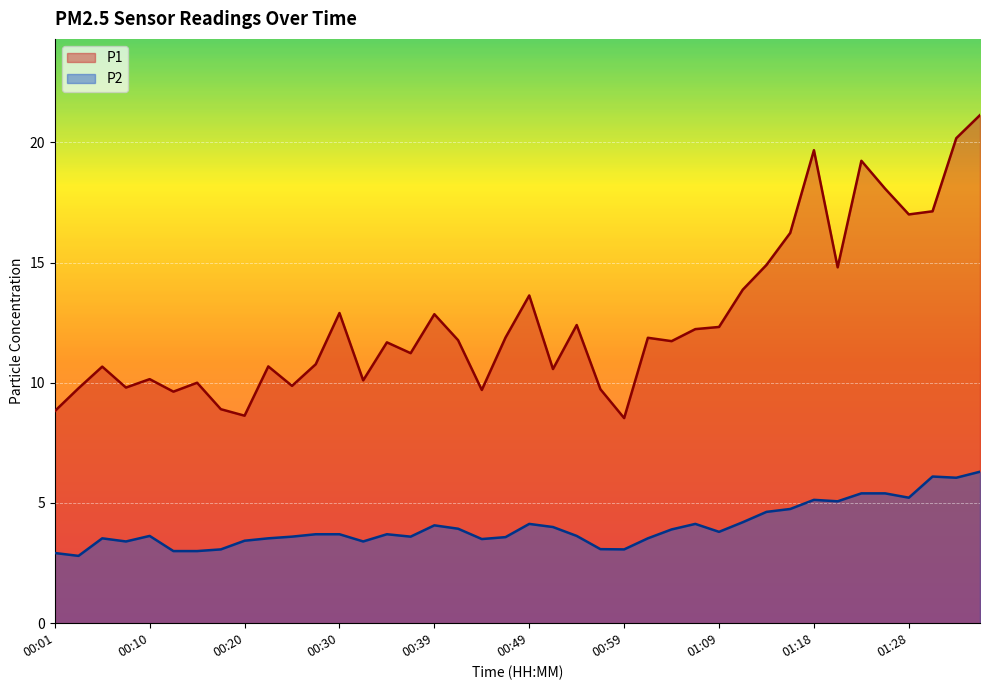

At 01:23, list the series in order from smallest to largest.

P2, P1